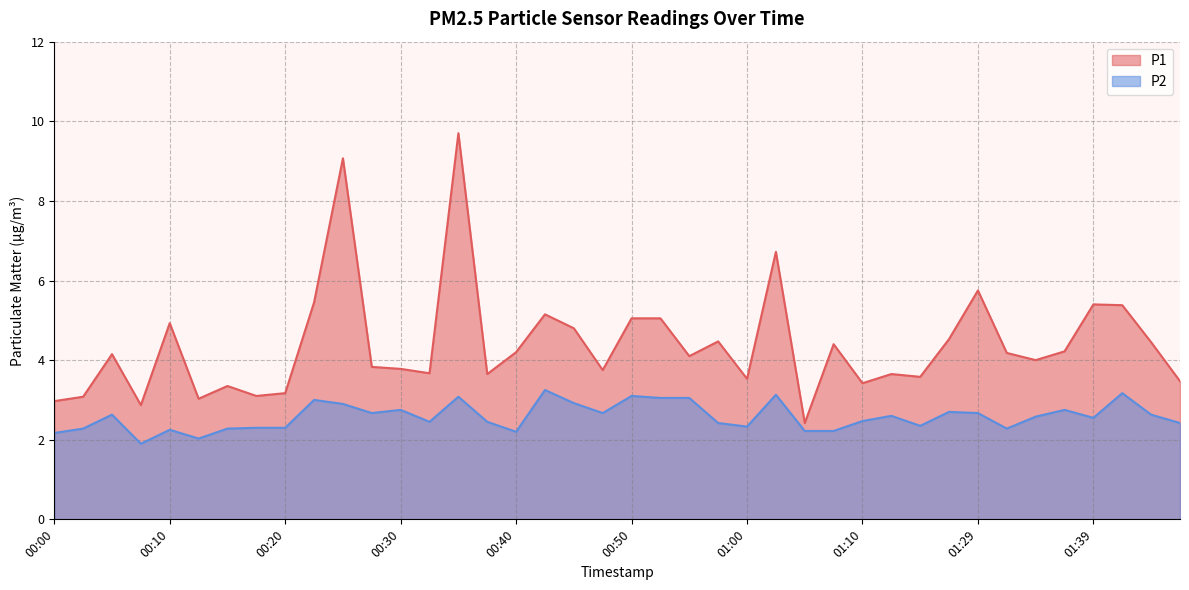

What is the value of the P1 point at the 32nd from the left?

4.5